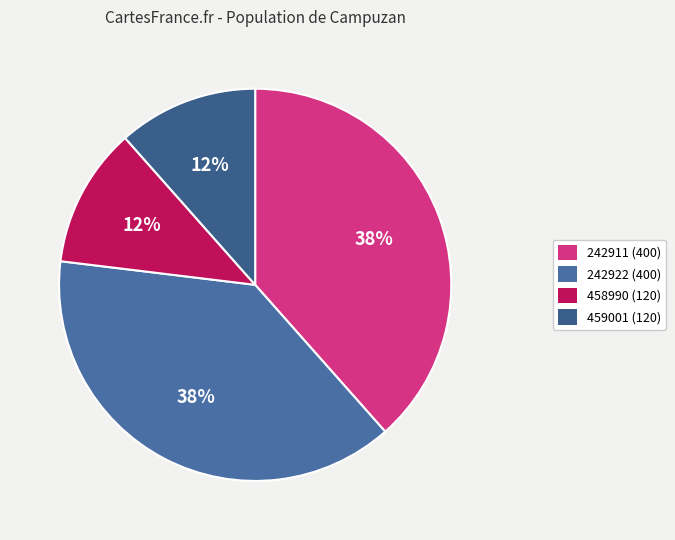

Is it true that 242911 is 49% of the pie?

False